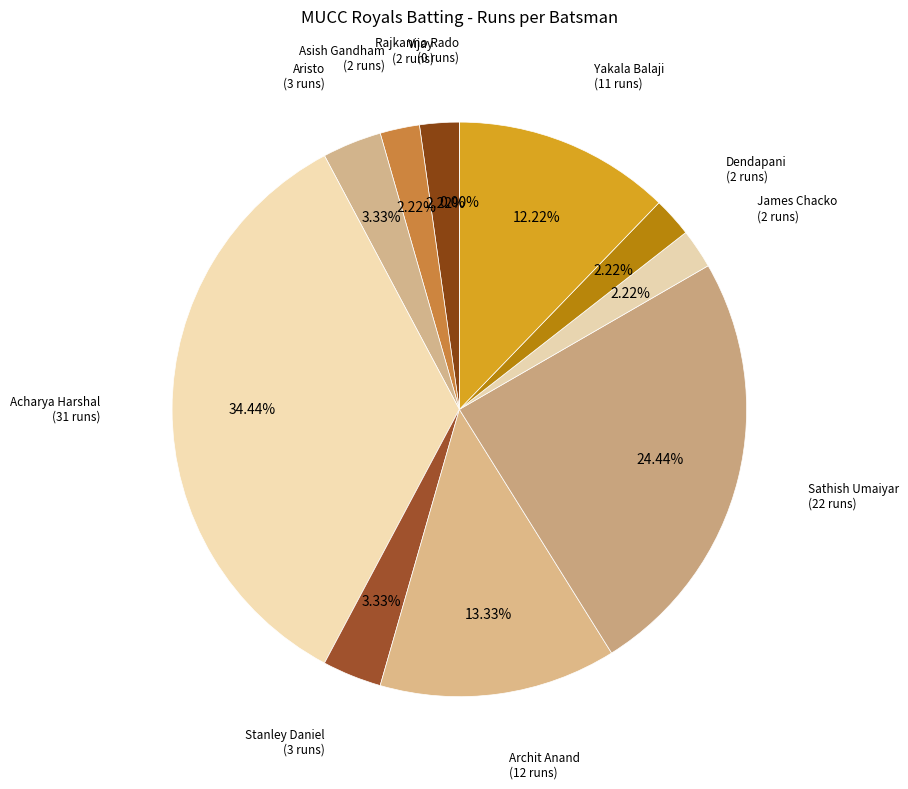

True or false: Vija2666 Vijay accounts for 1% of the total.

False